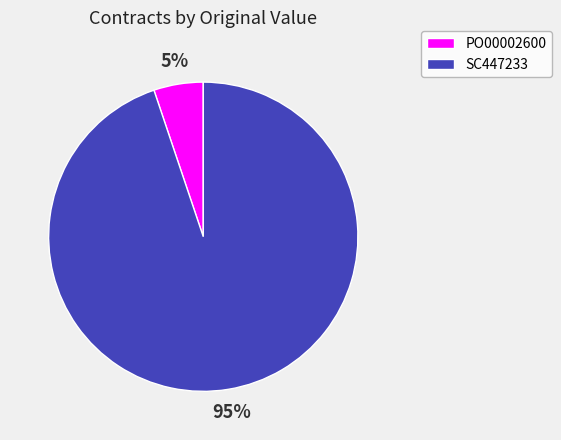

Between PO00002600 and SC447233, which is larger?

SC447233